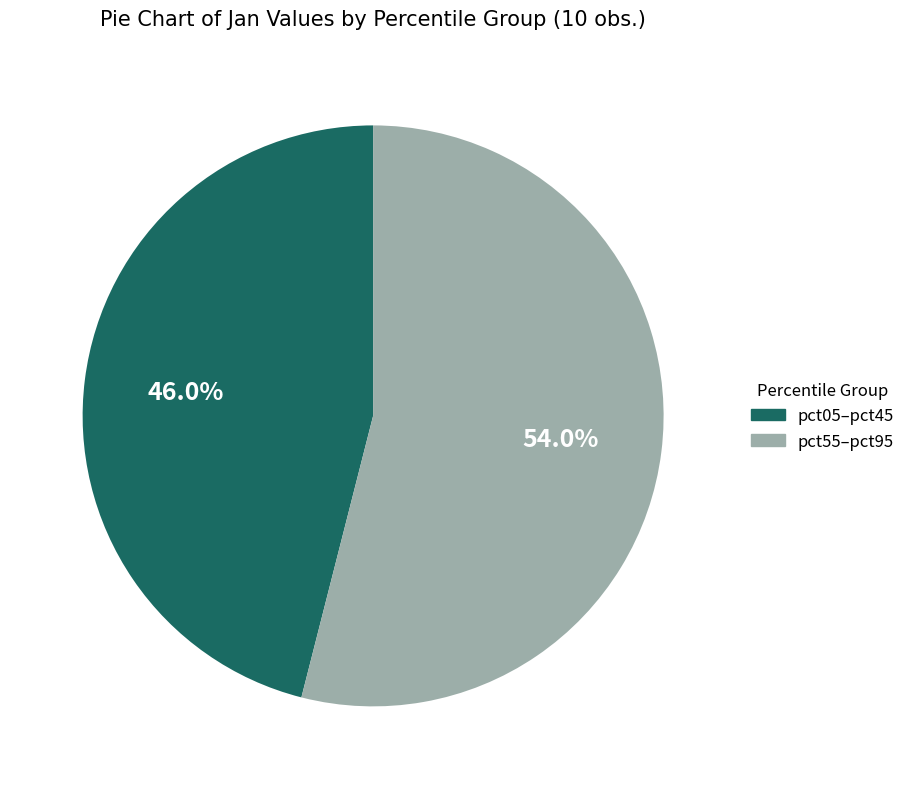

Does any single category account for the majority?

Yes